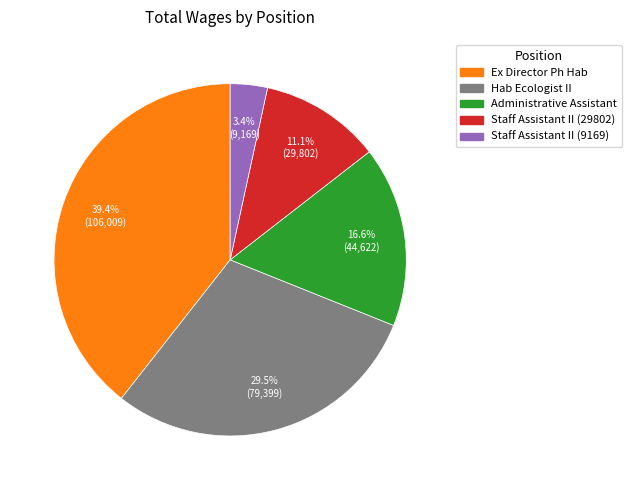

How many segments does this pie chart have?

5